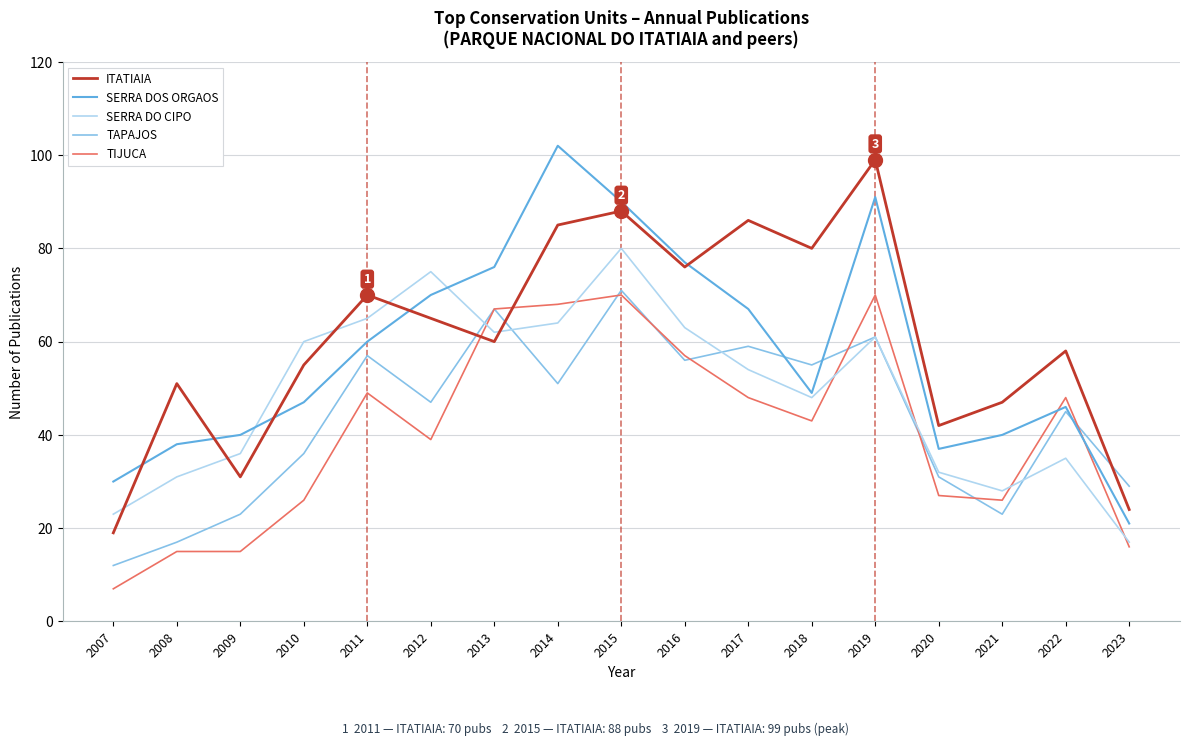

Is the value of TAPAJOS at 2015 greater than the value of ITATIAIA at 2012?

Yes